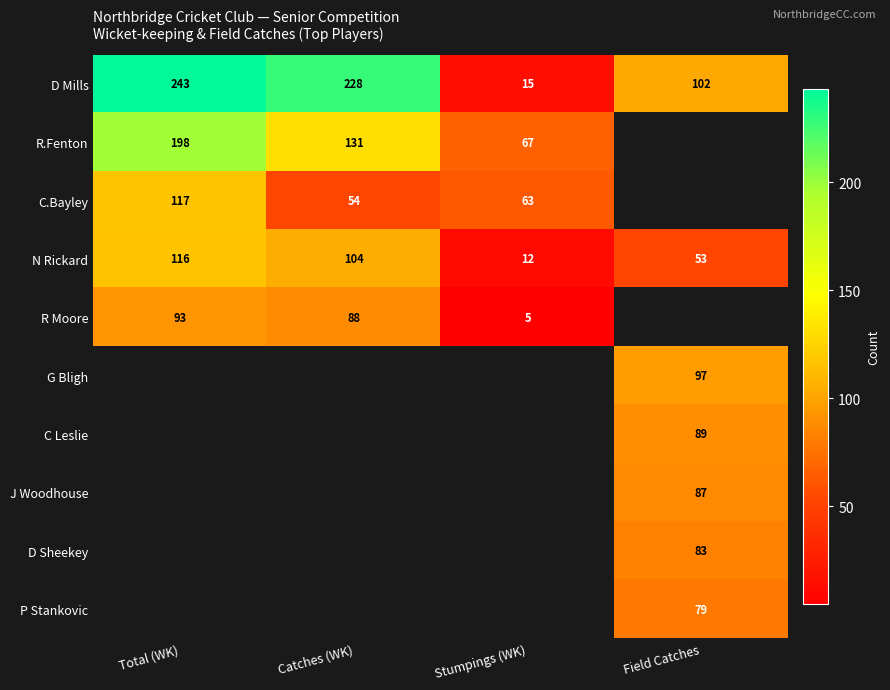

What is the spread (max minus min) of values at Stumpings (WK)?

62.0